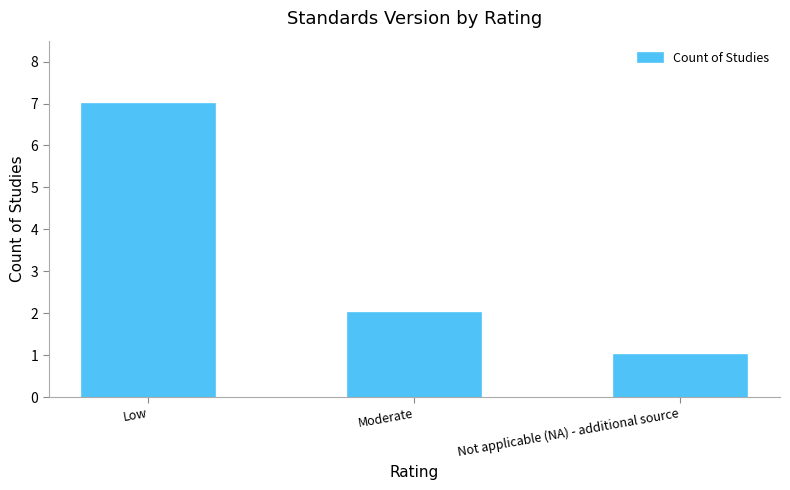

Which category has the lowest value across all series?

Not applicable (NA) - additional source